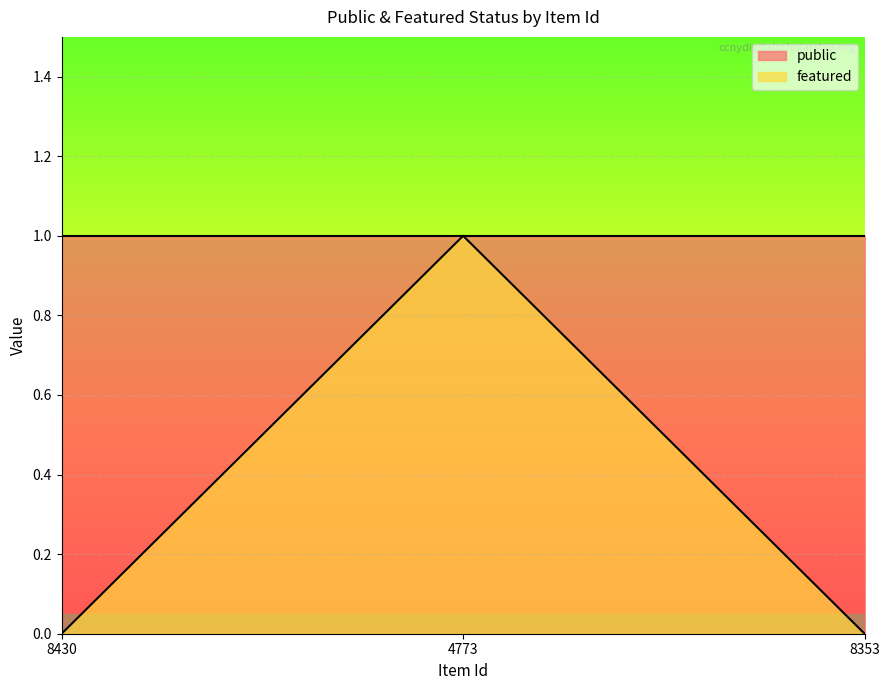

The value at 8353 is 0. True or false?

True